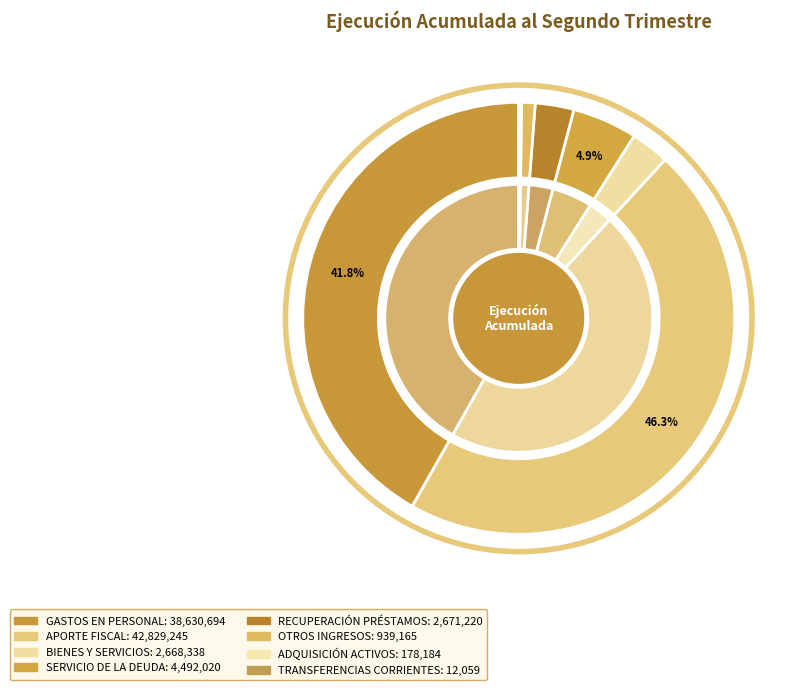

How many segments does this pie chart have?

8